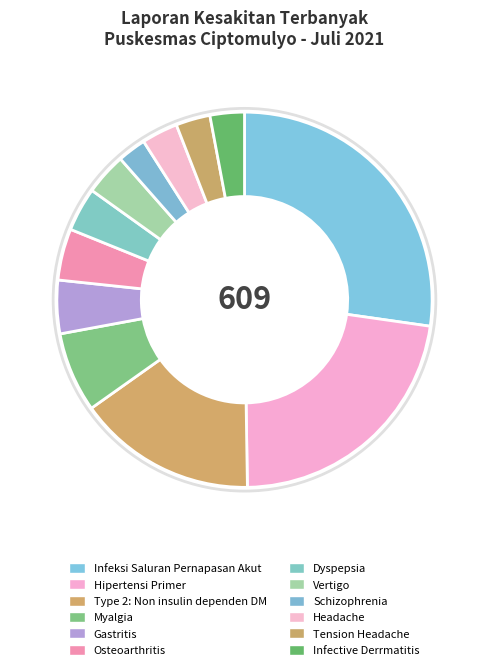

Combined, do Tension Headache and Myalgia account for over 50%?

No